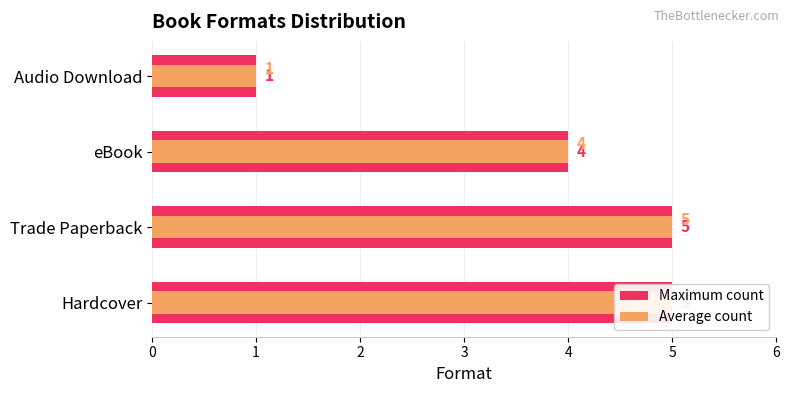

At how many categories does at least one series exceed 4?

2